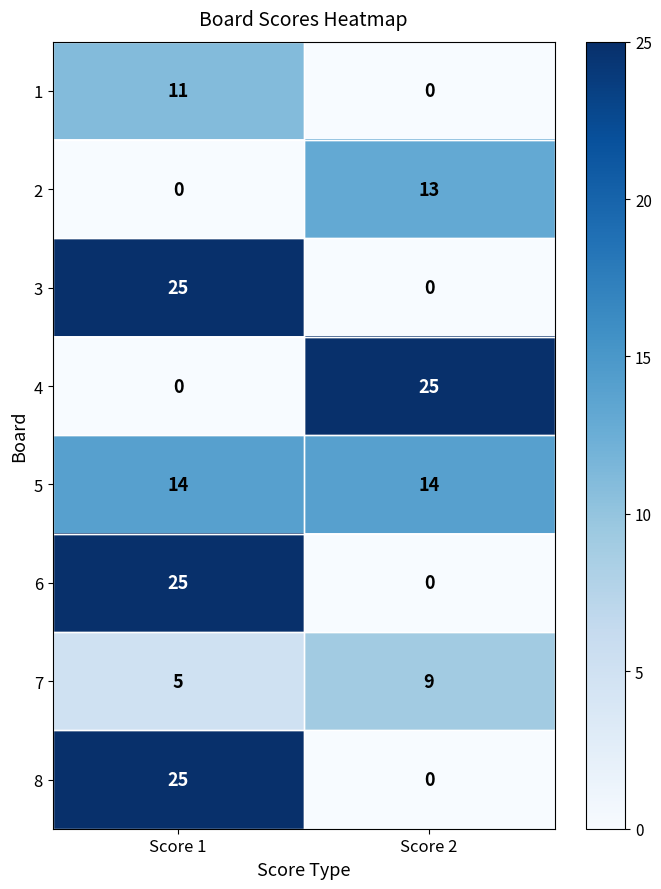

The 1 series shows 11 at Score 1. True or false?

True